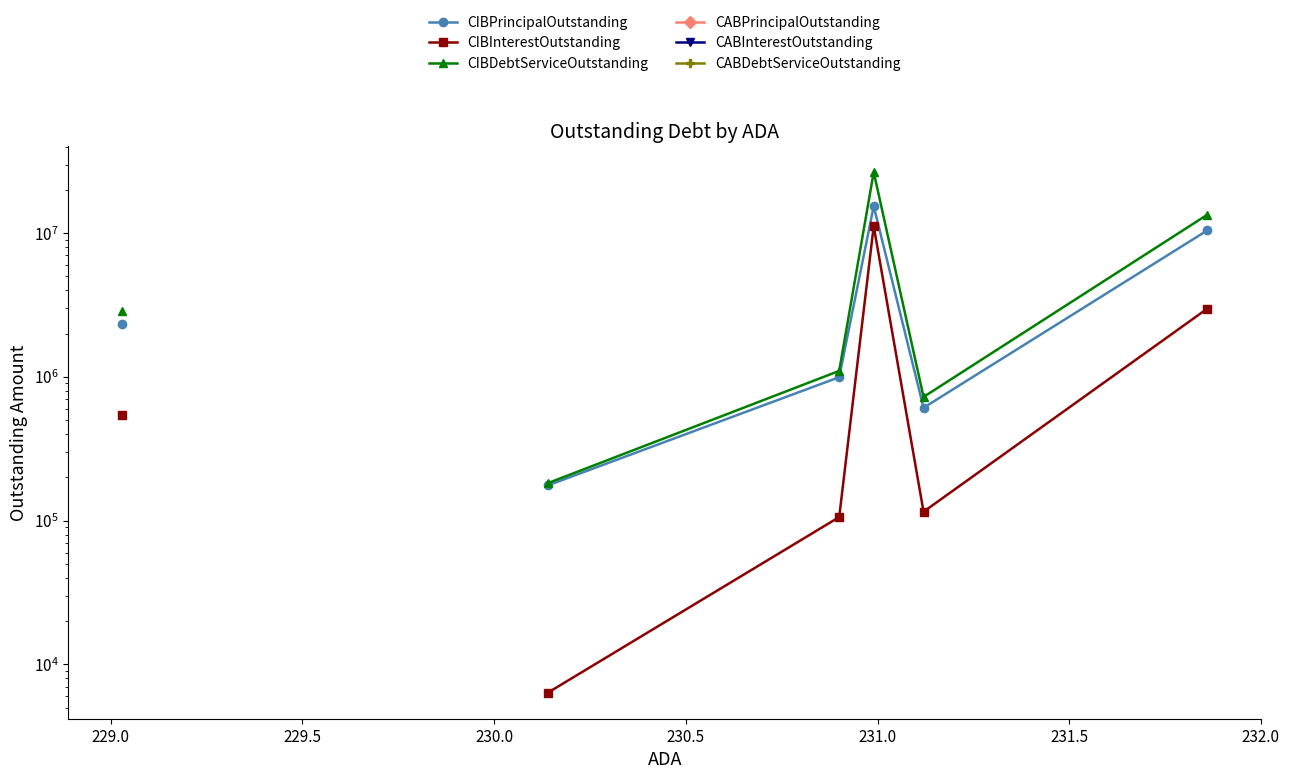

True or false: CIBDebtServiceOutstanding has more than 1 points higher than both neighbors.

False